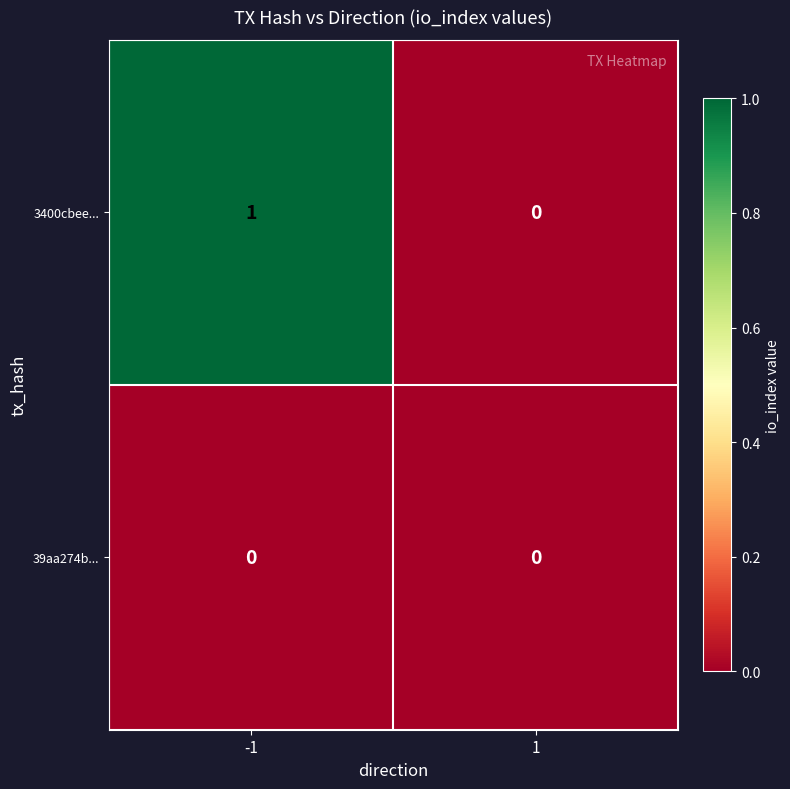

Is the value of 3400cbee... at -1 greater than the value of 39aa274b... at 1?

Yes